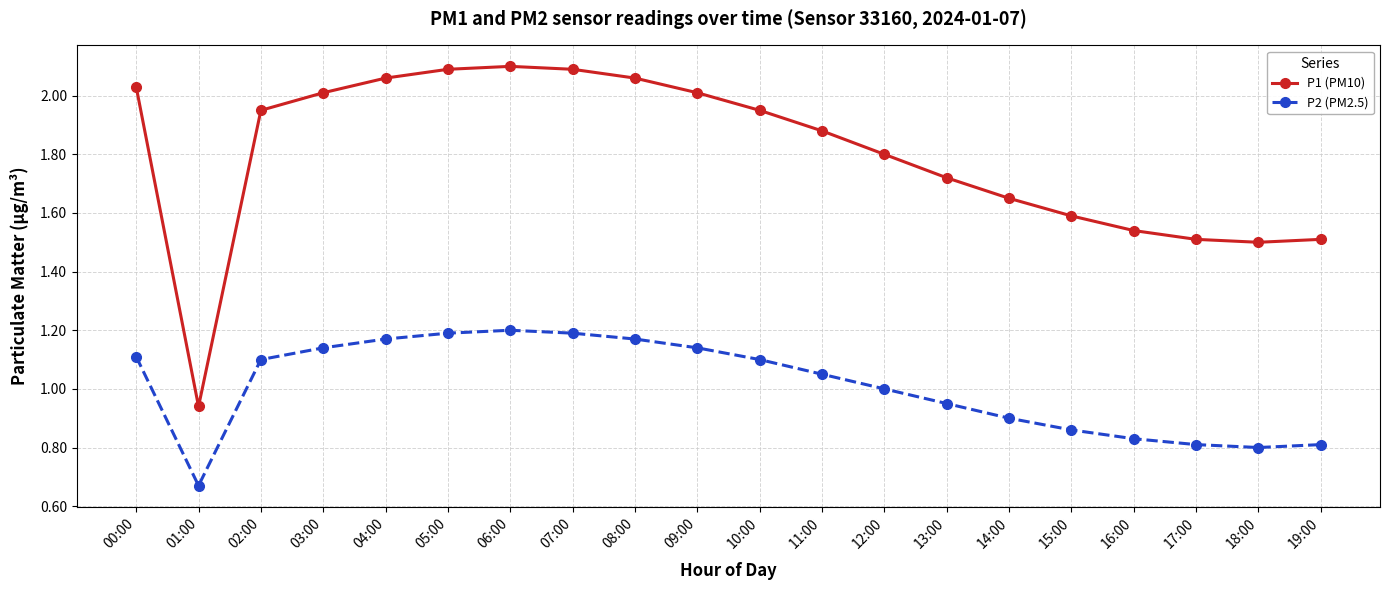

True or false: P2 (PM2.5) and P1 (PM10) intersect in this chart.

False